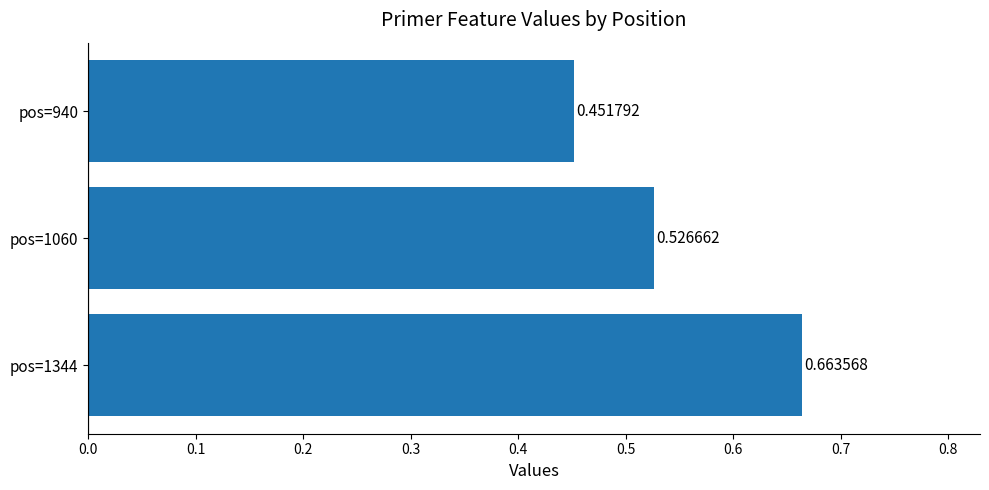

List the labels in order of value, smallest first.

pos=940, pos=1060, pos=1344